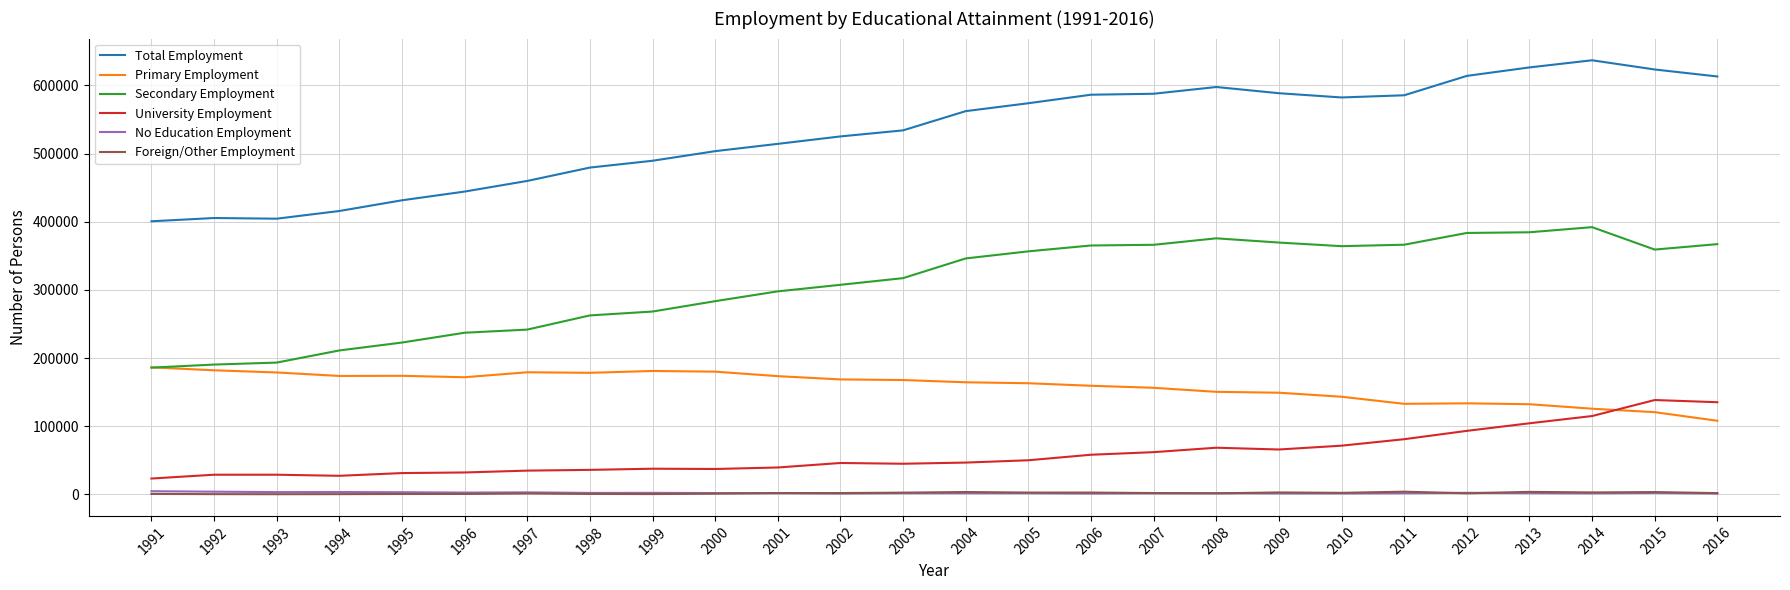

Between 1994 and 2003, which series saw the biggest shift?

Total Employment